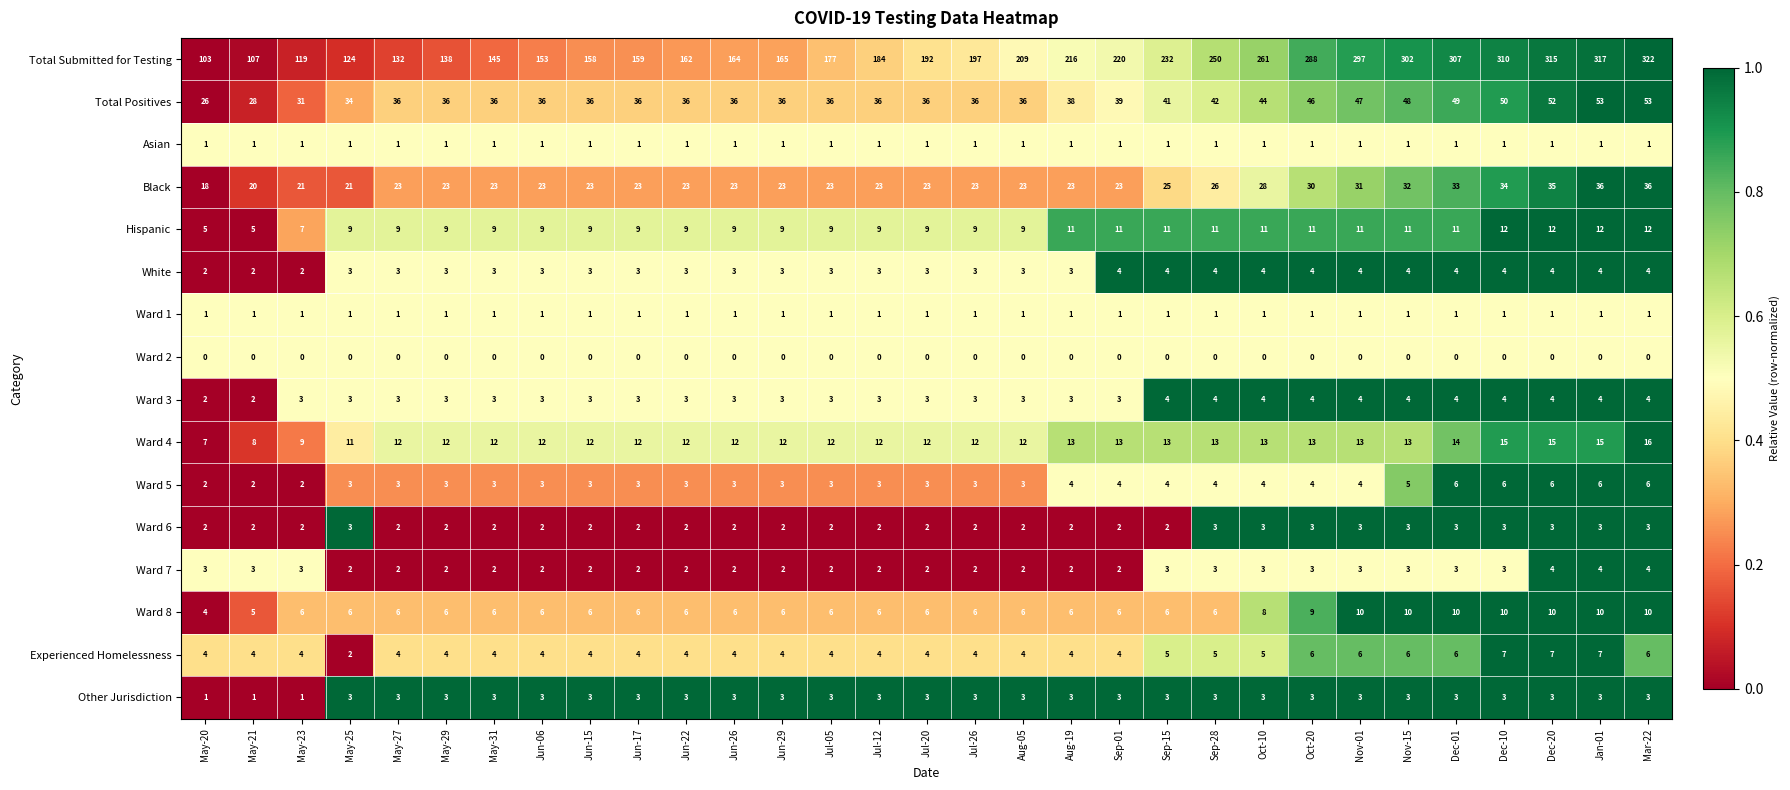

What is the average value of the Black series?

26